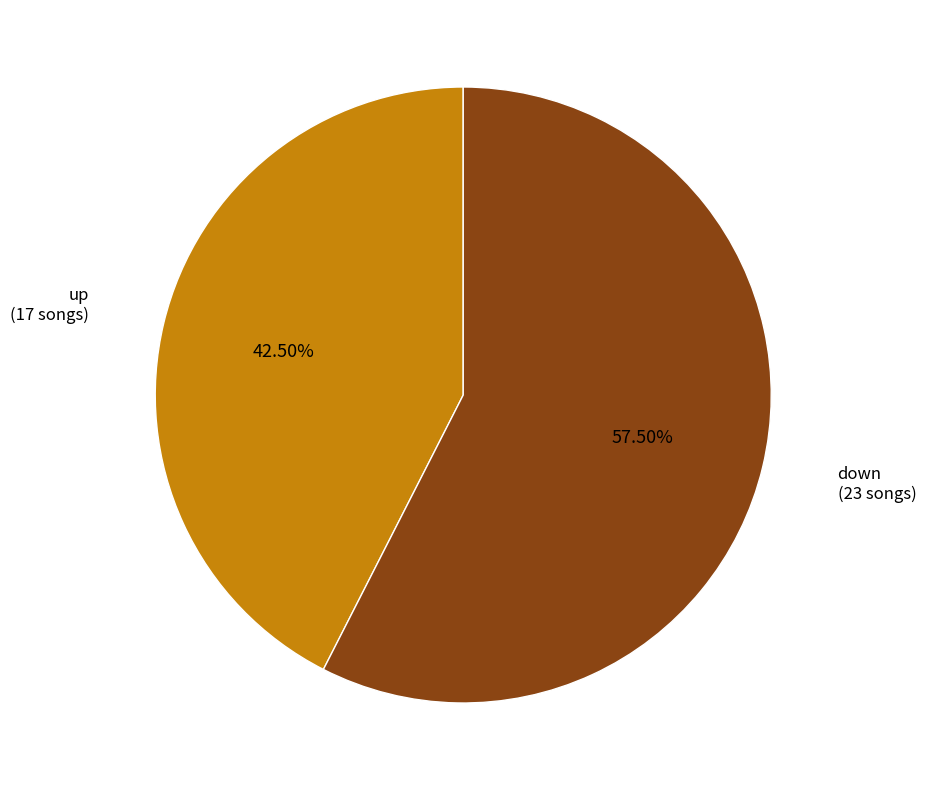

Is there a majority slice in this chart?

Yes